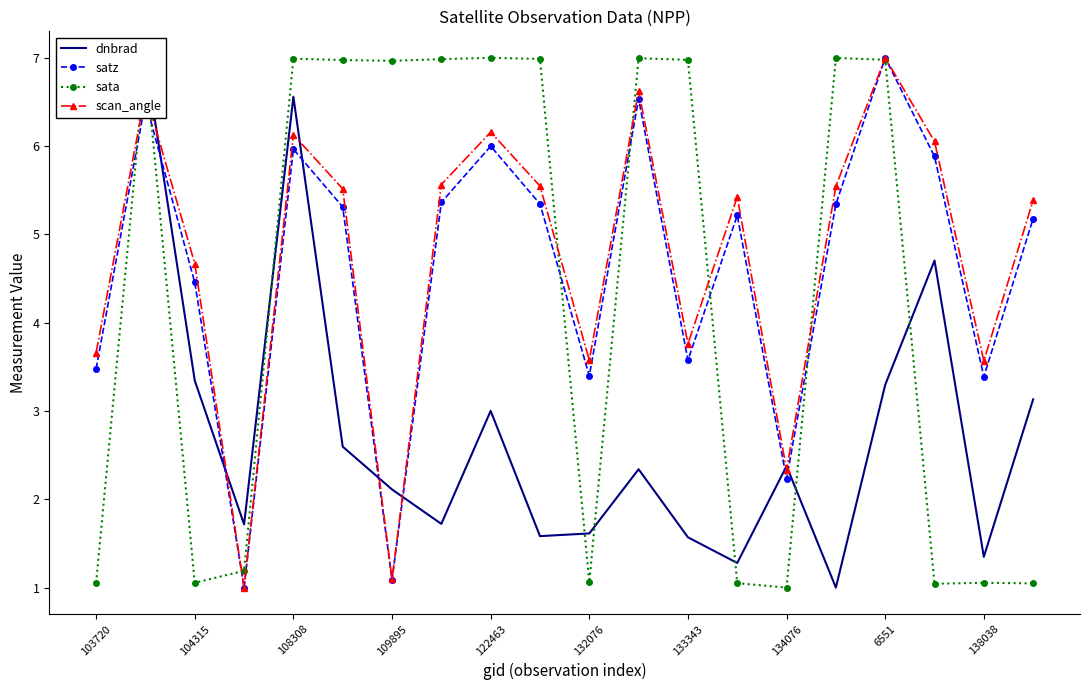

Which series has the widest spread of values?

dnbrad